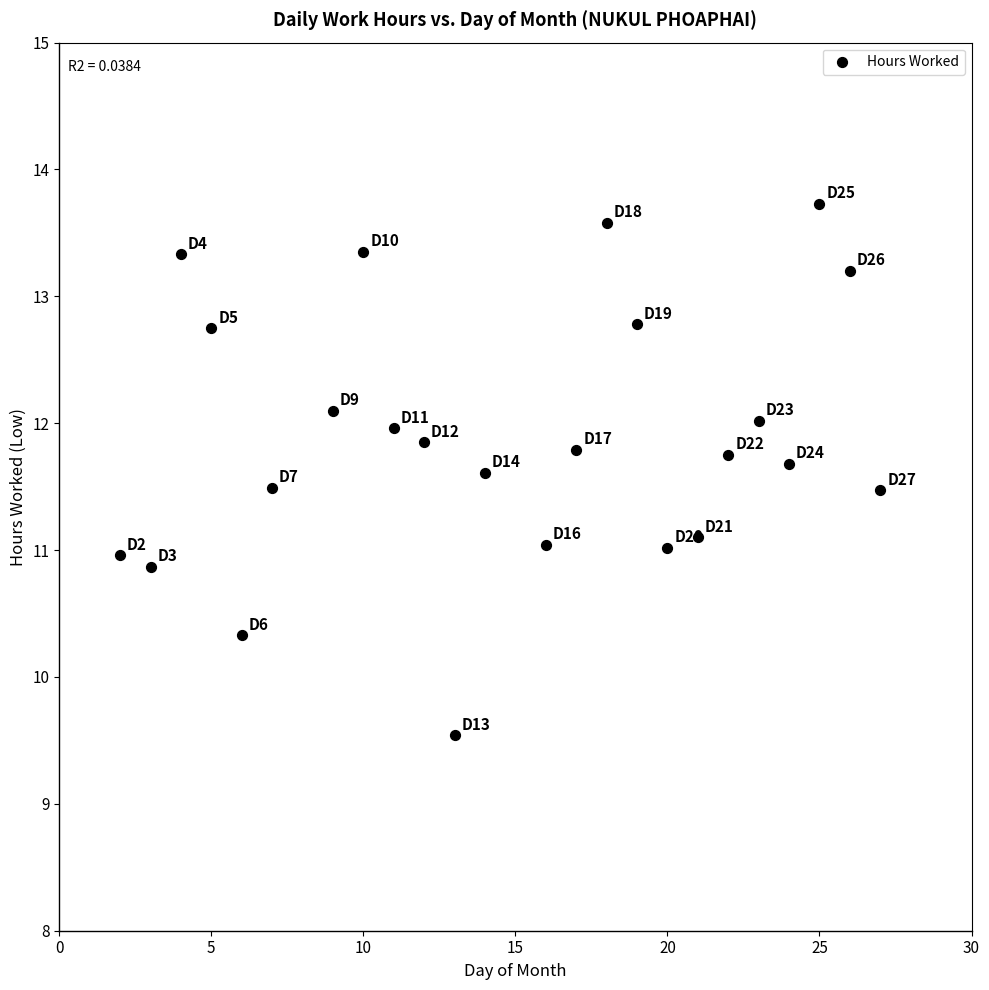

What is the range of Y values (max minus min)?

4.2